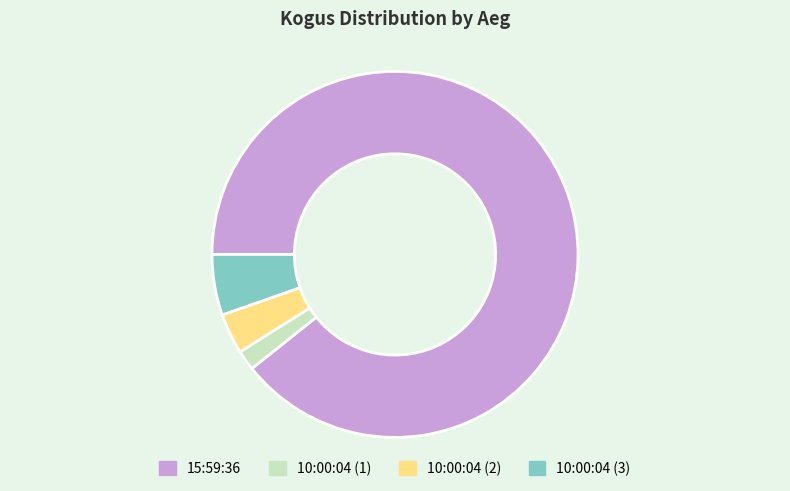

Rank the categories by value from lowest to highest.

10:00:04 (1), 10:00:04 (2), 10:00:04 (3), 15:59:36